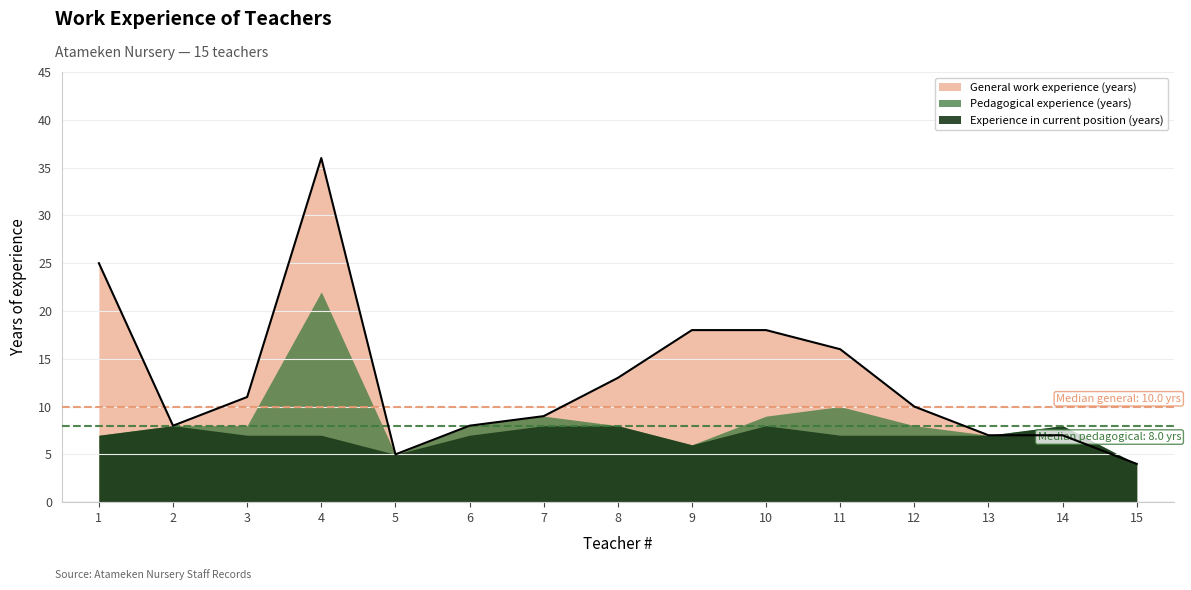

Where does the Pedagogical experience (years) series first go above 8?

4